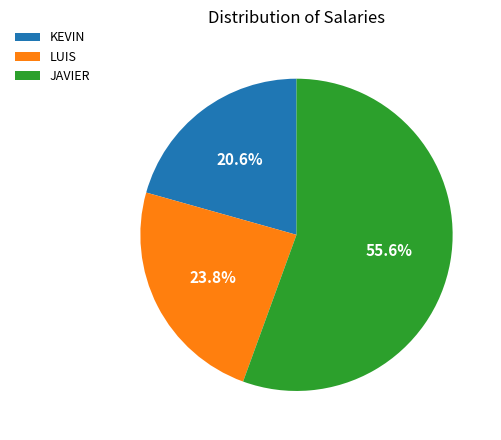

What is the largest slice in the pie chart?

JAVIER